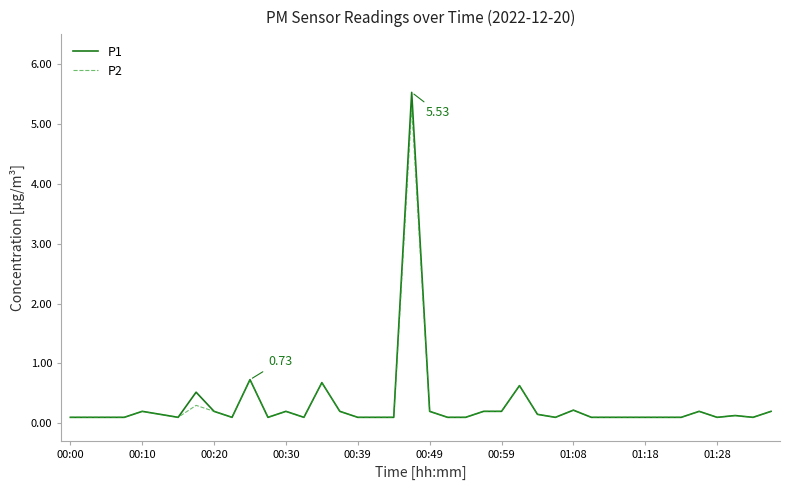

How many lines are shown in the chart?

2